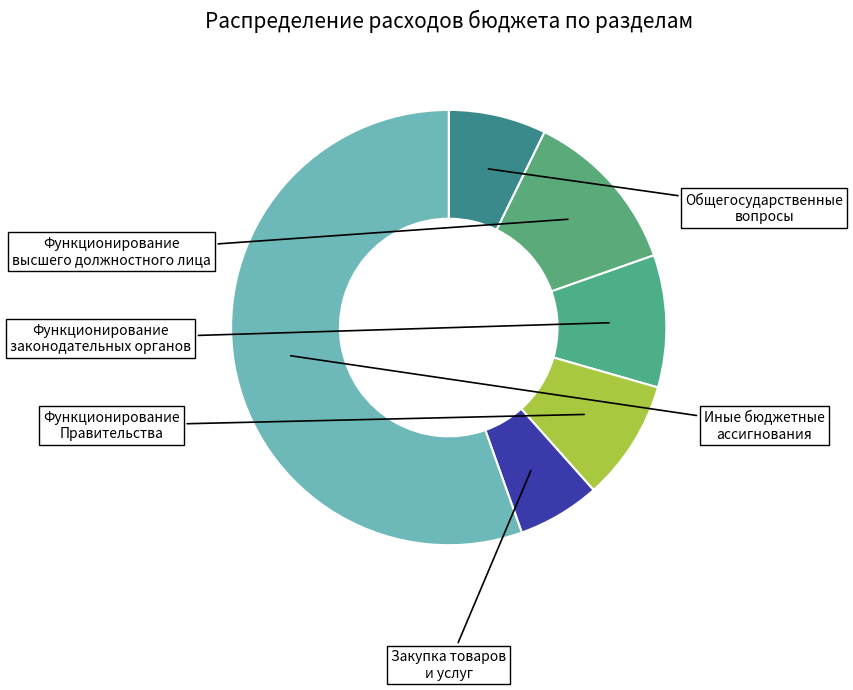

How many slices are in this pie chart?

6